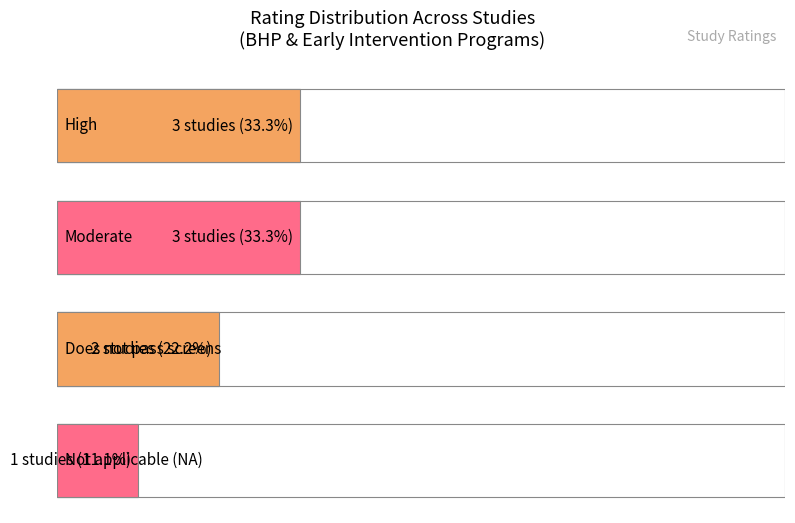

What is the minimum value shown in the chart?

1